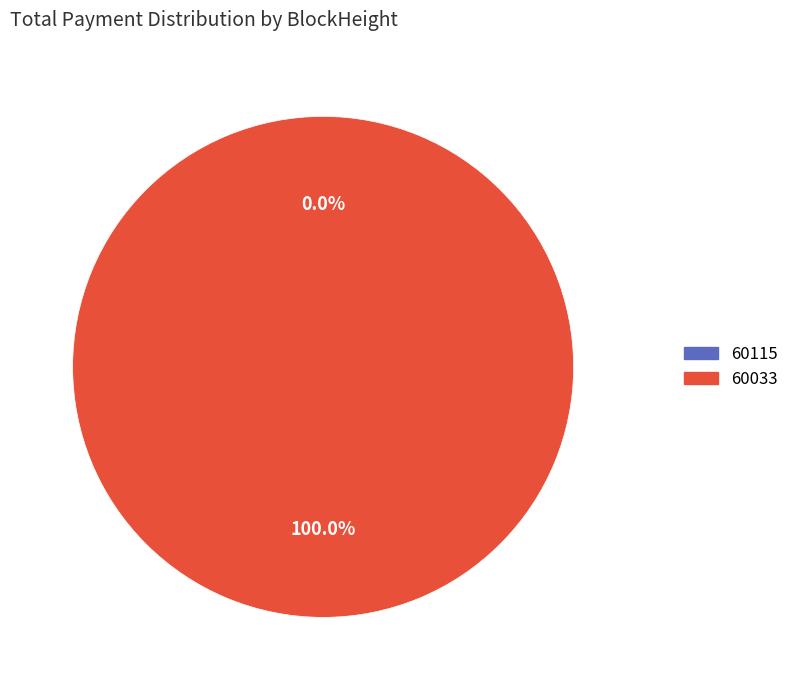

True or false: 60115 accounts for 9% of the total.

False